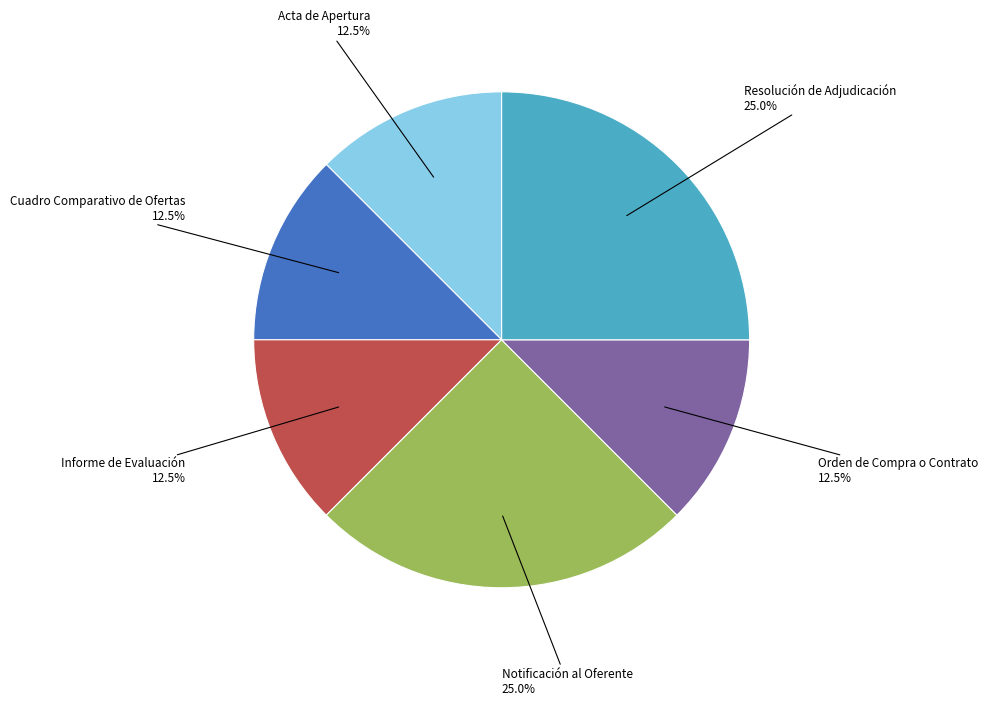

What percentage is NOT represented by Informe de Evaluación?

87.5%